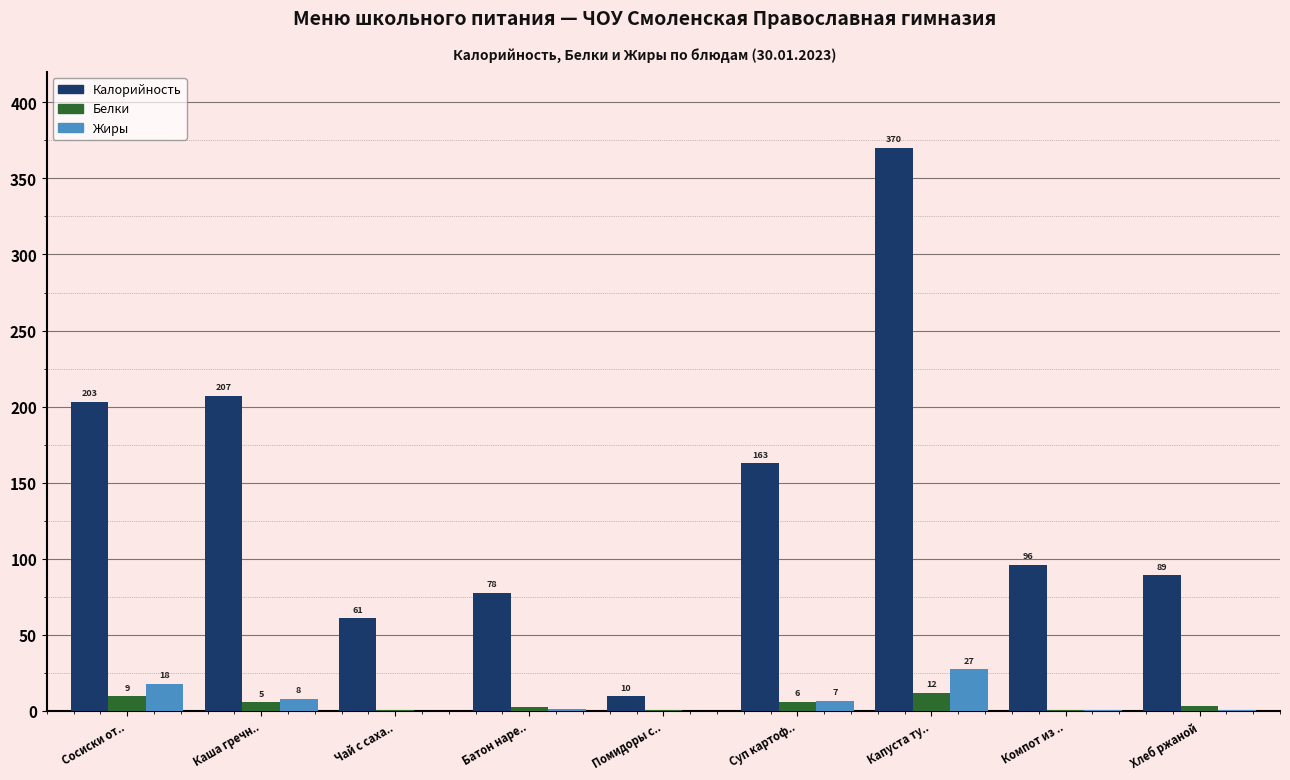

Rank the series by their maximum value, from lowest to highest.

Белки, Жиры, Калорийность